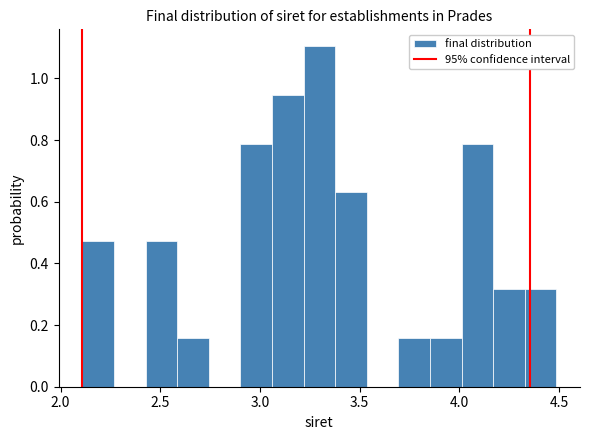

Read against the x-axis, roughly where is the centre of the tallest bar?

3.30